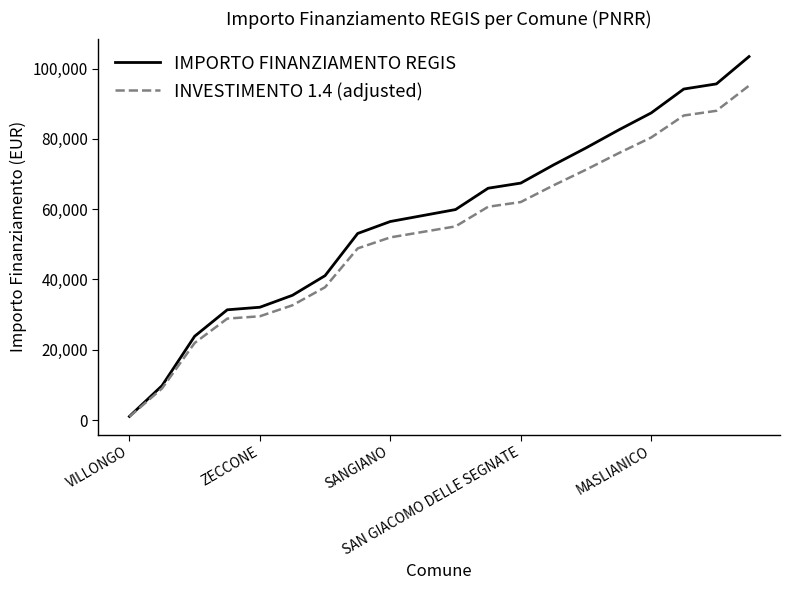

Rank the series by their average value, from highest to lowest.

IMPORTO FINANZIAMENTO REGIS, INVESTIMENTO 1.4 (adjusted)